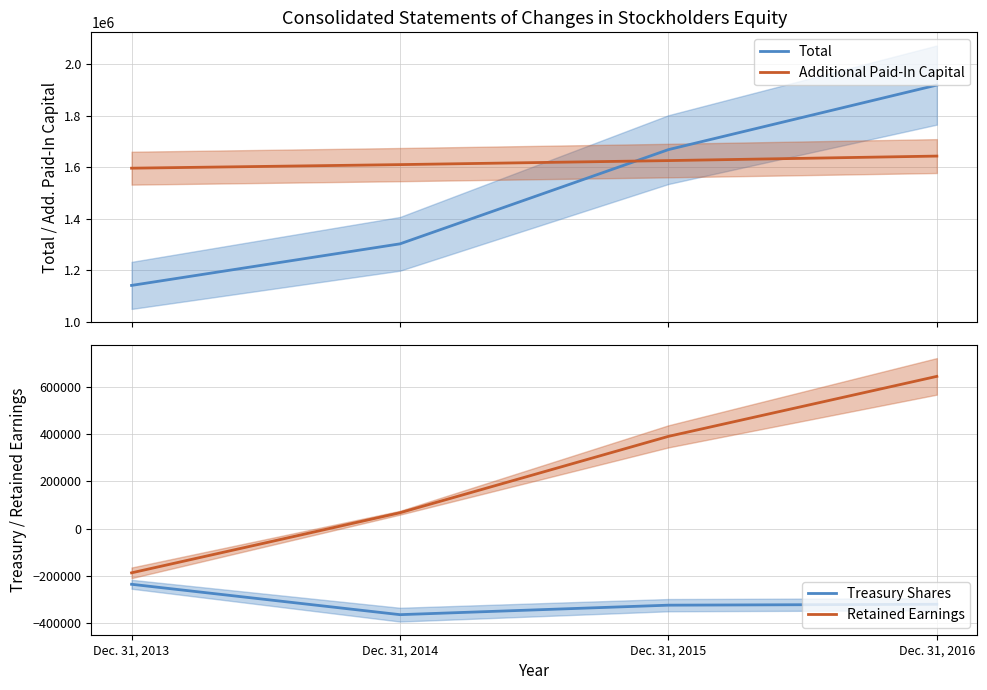

Count the number of data series in this chart.

4